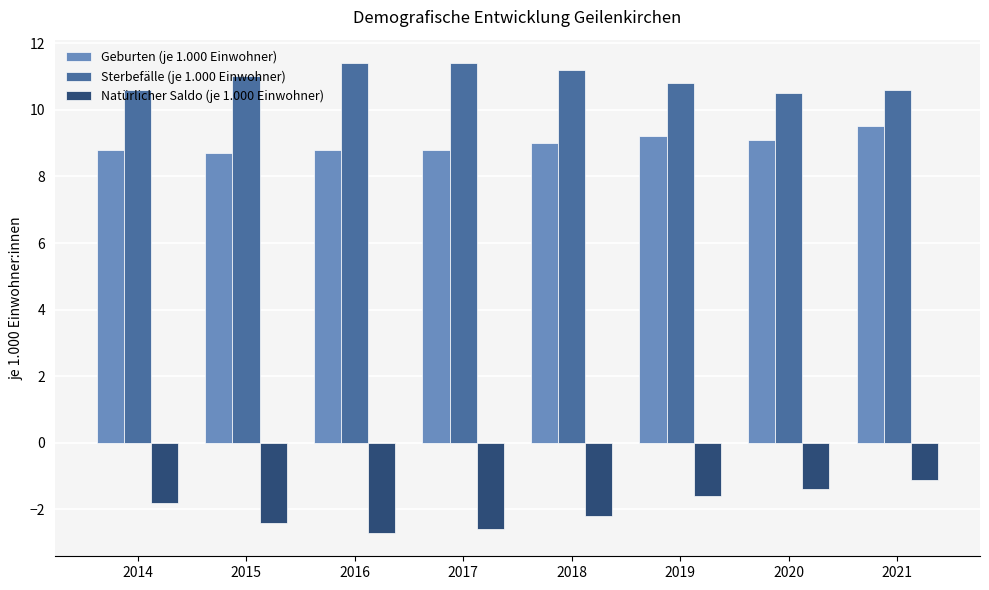

List the series in order of their overall mean, lowest first.

Natürlicher Saldo (je 1.000 Einwohner), Geburten (je 1.000 Einwohner), Sterbefälle (je 1.000 Einwohner)